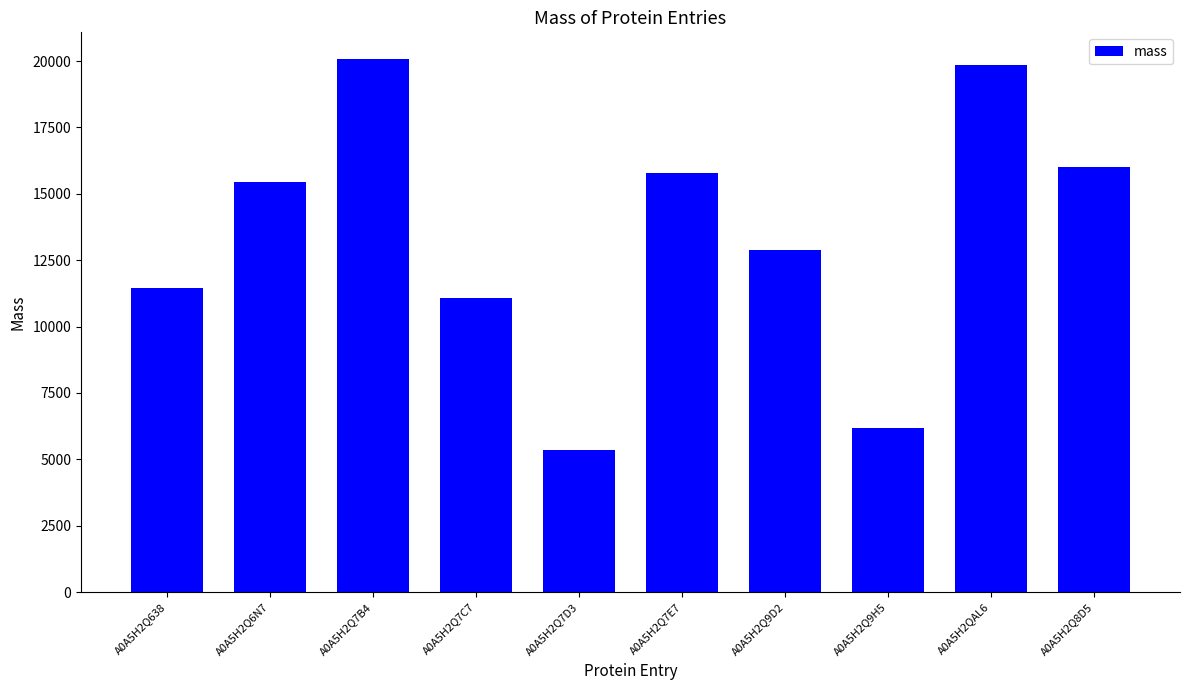

Rank the categories by value from highest to lowest.

A0A5H2Q7B4, A0A5H2QAL6, A0A5H2Q8D5, A0A5H2Q7E7, A0A5H2Q6N7, A0A5H2Q9D2, A0A5H2Q638, A0A5H2Q7C7, A0A5H2Q9H5, A0A5H2Q7D3